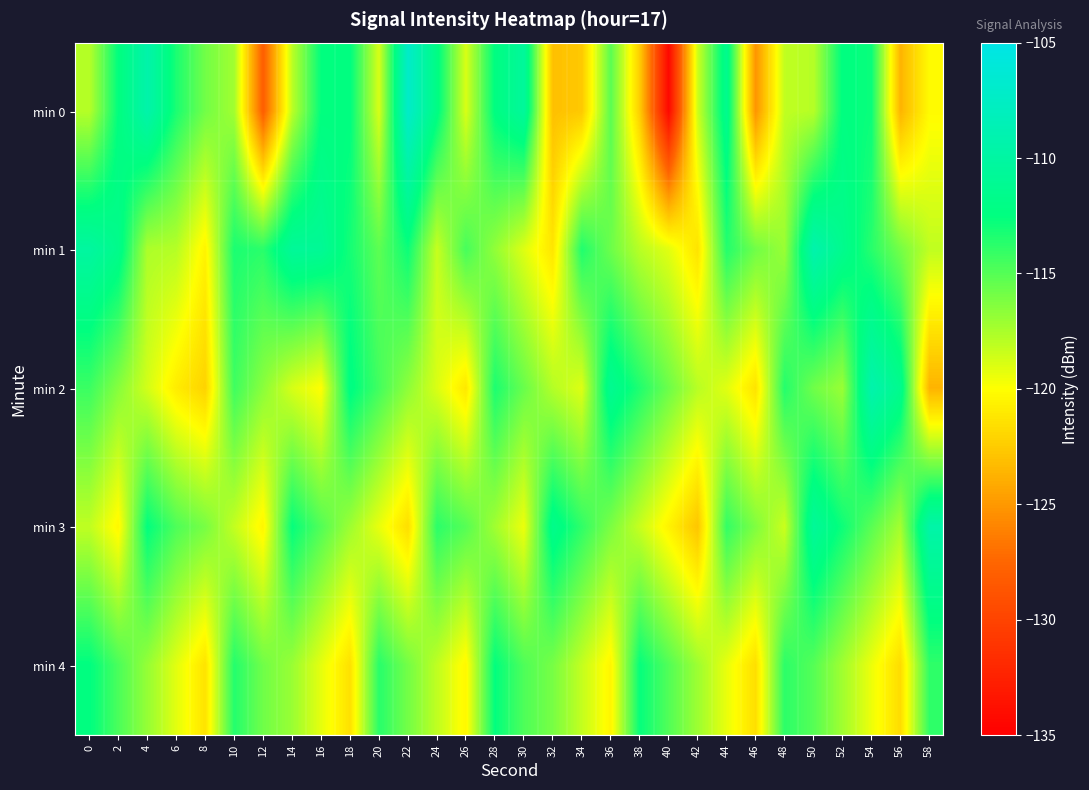

Reading left to right, transcribe all the data shown in this chart.

min 0: 0=-117.8	2=-112.5	4=-109.4	6=-113.3	8=-115.8	10=-117.3	12=-128.1	14=-118.0	16=-112.6	18=-112.4	20=-118.8	22=-107.1	24=-112.1	26=-118.9	28=-112.4	30=-110.5	32=-123.1	34=-122.6	36=-115.1	38=-122.4	40=-134.4	42=-118.5	44=-111.4	46=-125.2	48=-118.1	50=-117.9	52=-112.4	54=-112.8	56=-123.6	58=-120.2
min 1: 0=-110.2	2=-111.7	4=-117.6	6=-117.8	8=-120.5	10=-113.3	12=-113.7	14=-110.7	16=-110.9	18=-113.1	20=-115.2	22=-112.9	24=-118.3	26=-114.6	28=-116.8	30=-119.0	32=-121.2	34=-113.5	36=-115.7	38=-117.9	40=-119.1	42=-121.3	44=-113.6	46=-115.8	48=-117.0	50=-109.2	52=-111.5	54=-113.7	56=-115.9	58=-118.1
min 2: 0=-114.2	2=-116.5	4=-118.7	6=-120.9	8=-122.1	10=-114.3	12=-116.6	14=-118.8	16=-120.0	18=-112.2	20=-114.5	22=-116.7	24=-118.9	26=-121.1	28=-113.3	30=-115.6	32=-117.8	34=-119.0	36=-111.2	38=-113.5	40=-115.7	42=-117.9	44=-119.1	46=-121.3	48=-113.6	50=-115.8	52=-117.0	54=-109.2	56=-111.5	58=-123.7
min 3: 0=-118.1	2=-120.3	4=-112.6	6=-114.8	8=-116.0	10=-118.2	12=-120.5	14=-112.7	16=-114.9	18=-117.1	20=-119.3	22=-121.6	24=-113.8	26=-115.0	28=-117.2	30=-119.5	32=-111.7	34=-113.9	36=-116.1	38=-118.3	40=-120.6	42=-122.8	44=-114.0	46=-116.2	48=-118.5	50=-110.7	52=-112.9	54=-115.1	56=-117.3	58=-109.6
min 4: 0=-112.5	2=-114.7	4=-116.9	6=-119.1	8=-121.3	10=-113.6	12=-115.8	14=-117.0	16=-119.2	18=-121.5	20=-113.7	22=-115.9	24=-118.1	26=-120.3	28=-112.6	30=-114.8	32=-116.0	34=-118.2	36=-120.5	38=-112.7	40=-114.9	42=-117.1	44=-119.3	46=-121.6	48=-113.8	50=-115.0	52=-117.2	54=-119.5	56=-121.7	58=-113.9